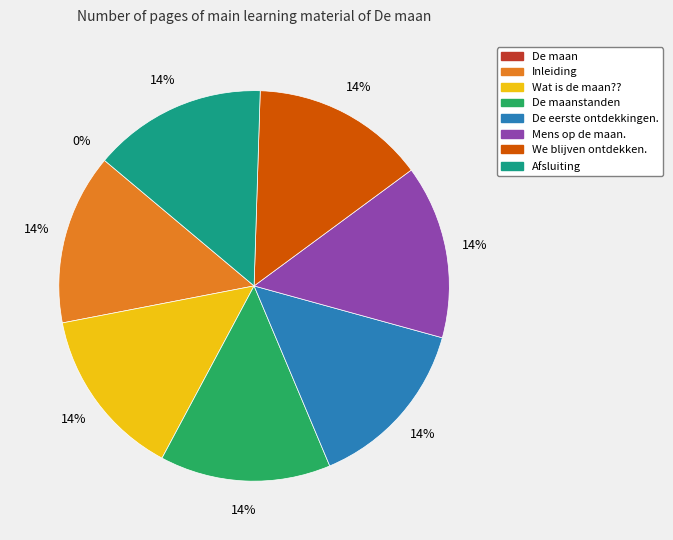

Does any single category account for the majority?

No